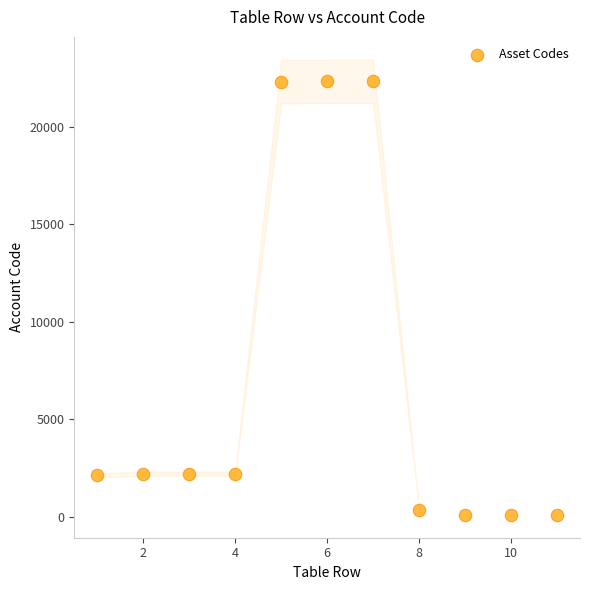

What is the average Y value?

6942